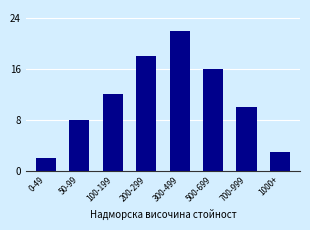

Reading right to left, extract all data points from this chart.

1000+=3	700-999=10	500-699=16	300-499=22	200-299=18	100-199=12	50-99=8	0-49=2